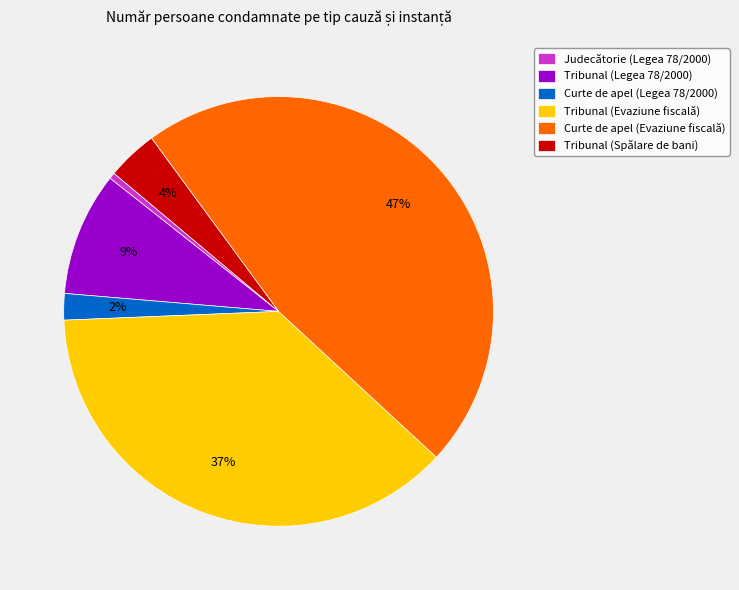

To the nearest percent, what portion does Curte de apel (Legea 78/2000) represent?

2%